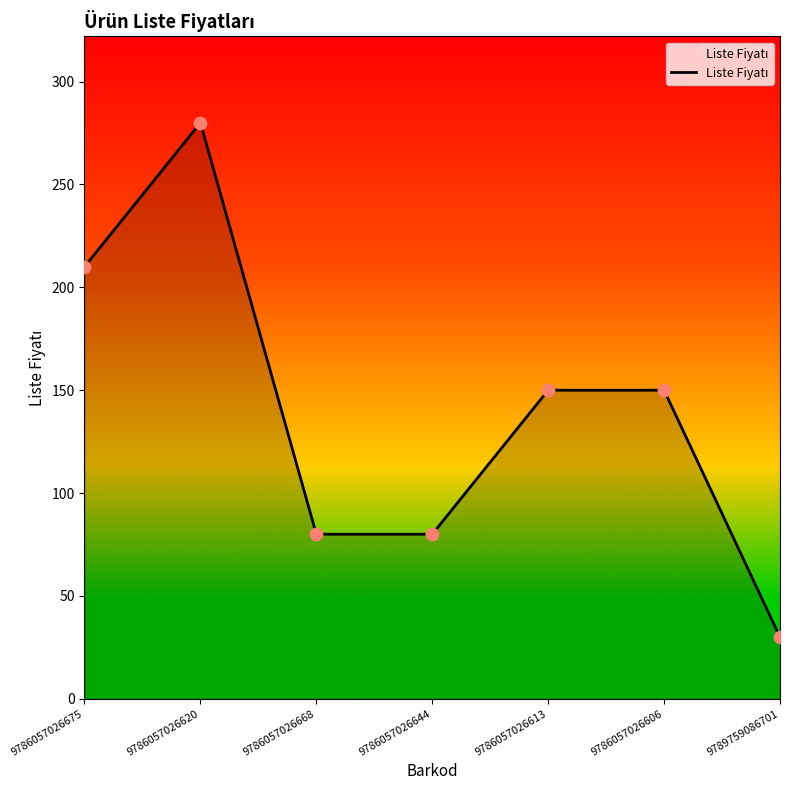

What is the change in value from 9786057026675 to 9786057026668?

-130